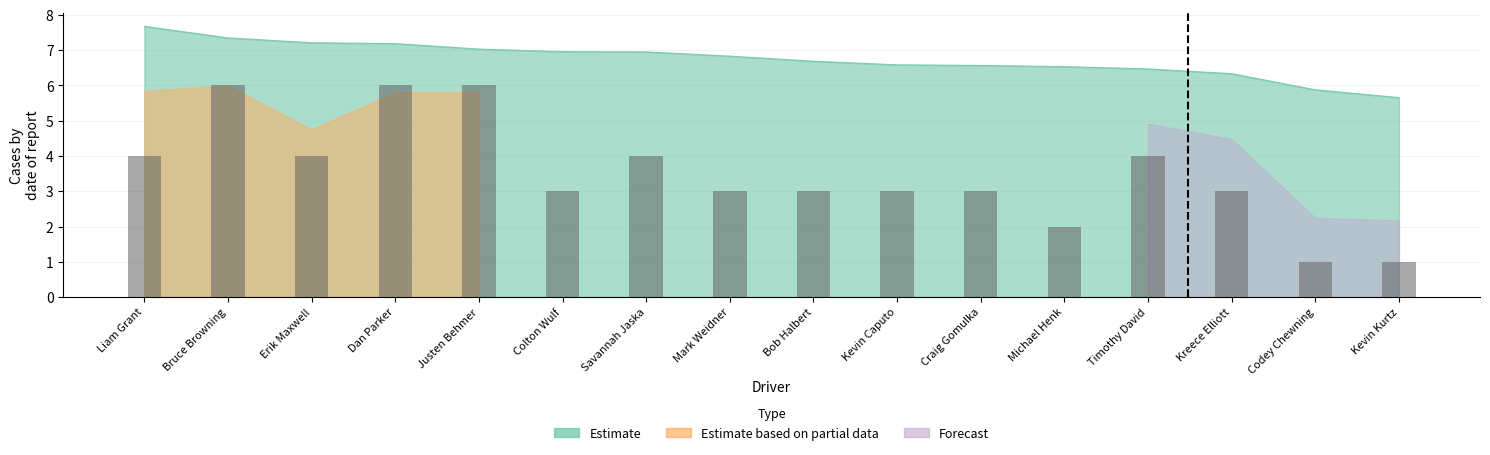

What is the difference between the second highest and second lowest values?

5